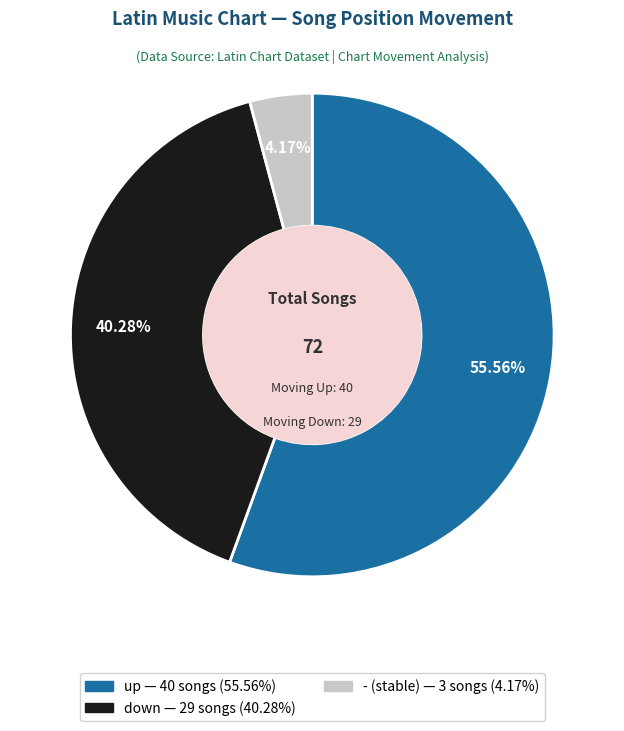

Which category has the biggest portion of the pie?

up